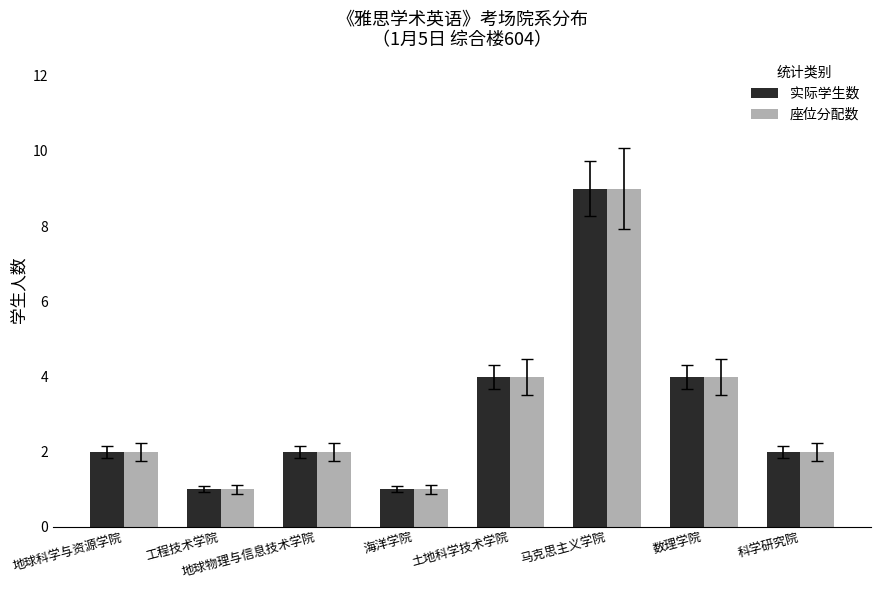

At which category does the chart reach its peak across all series?

马克思主义学院